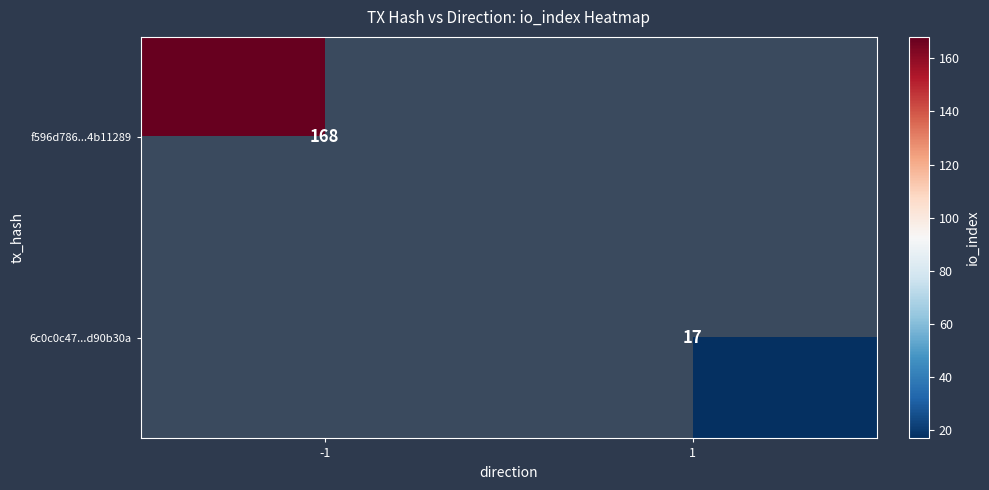

At how many categories does at least one series exceed 22?

1